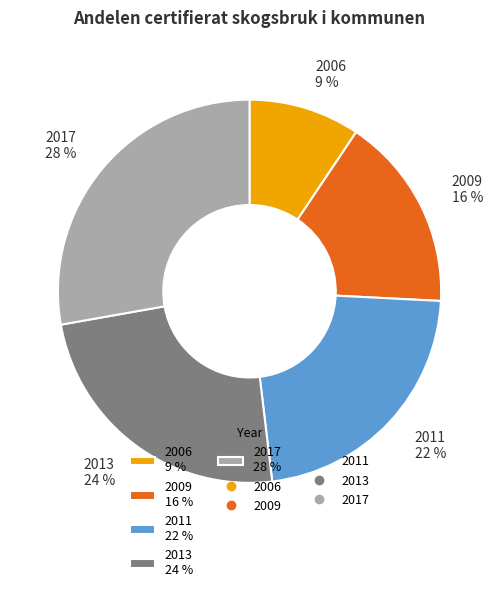

To the nearest percent, what percentage of the pie is 2017?

28%